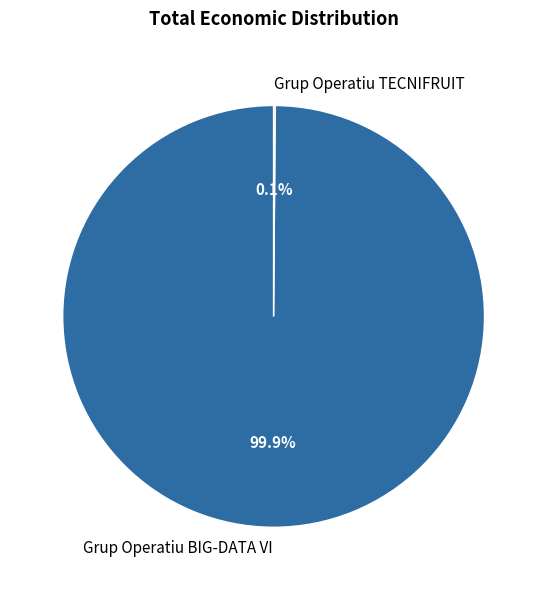

Which slice is the largest?

Grup Operatiu BIG-DATA VI